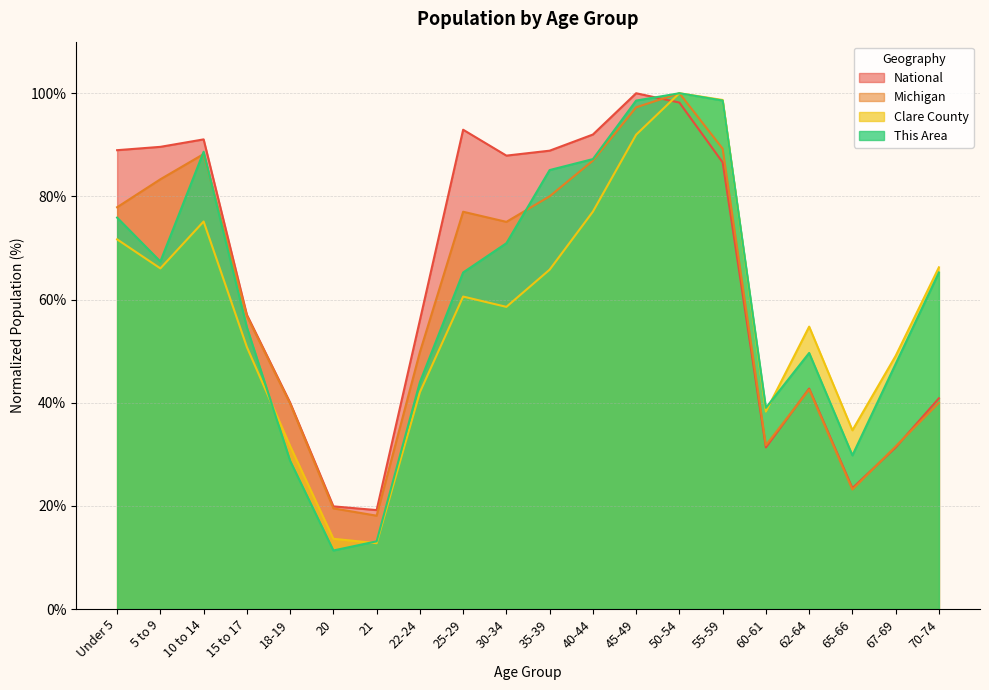

How many intersections are there between Michigan and National?

4